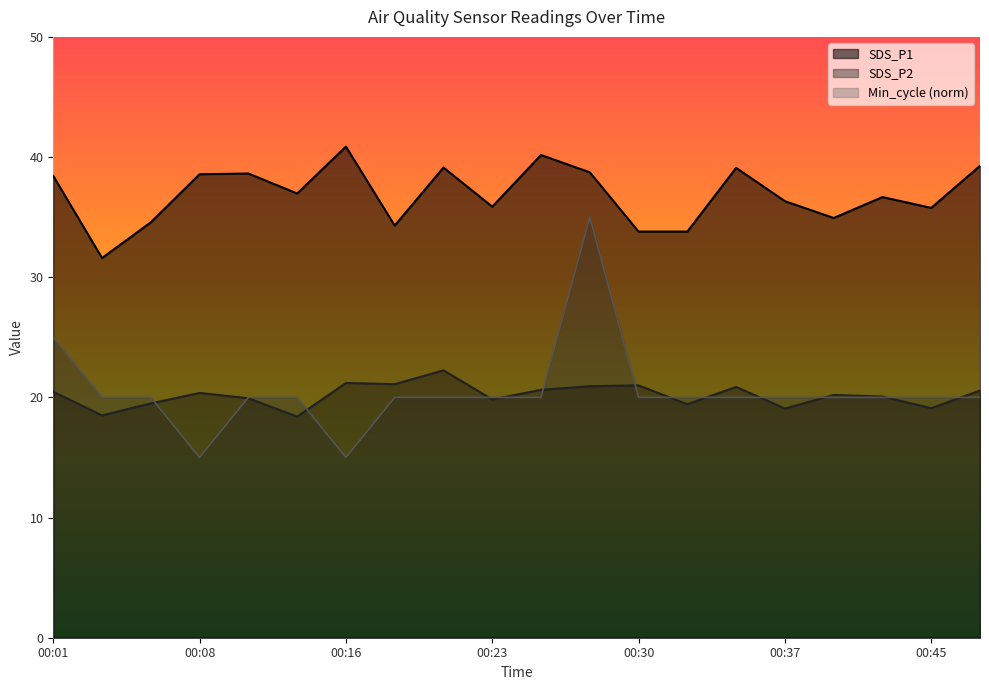

What is the value of the SDS_P2 point at the 20th from the left?

20.6